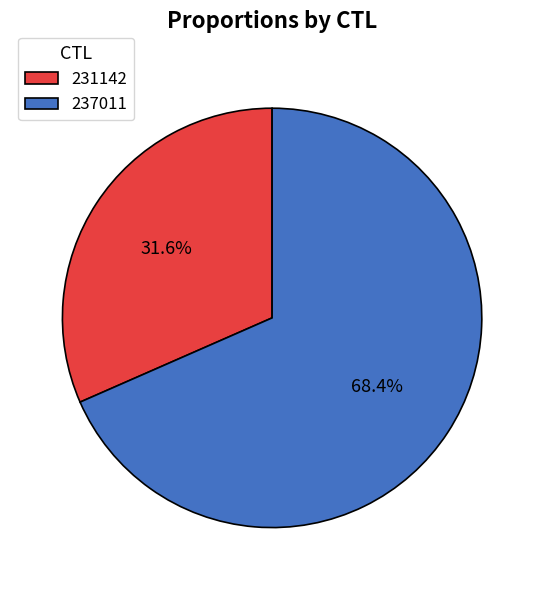

Which slice is the largest?

237011